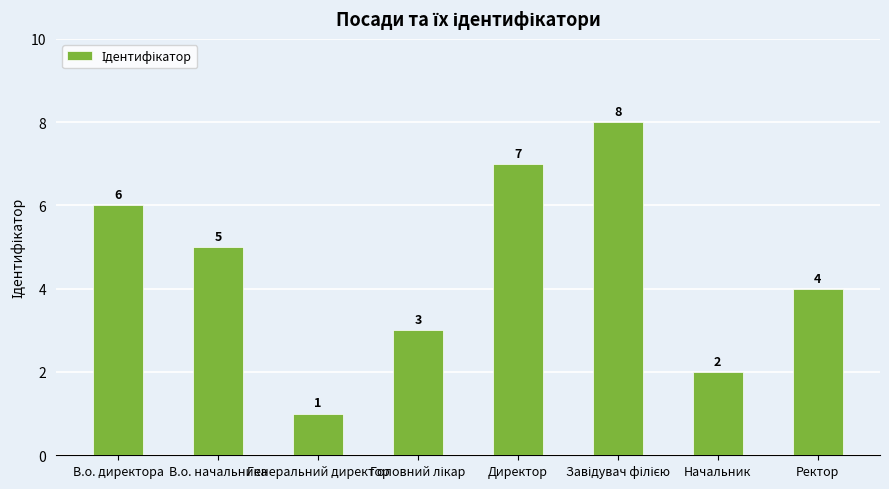

Are the bars grouped side by side (vs. stacked)?

No